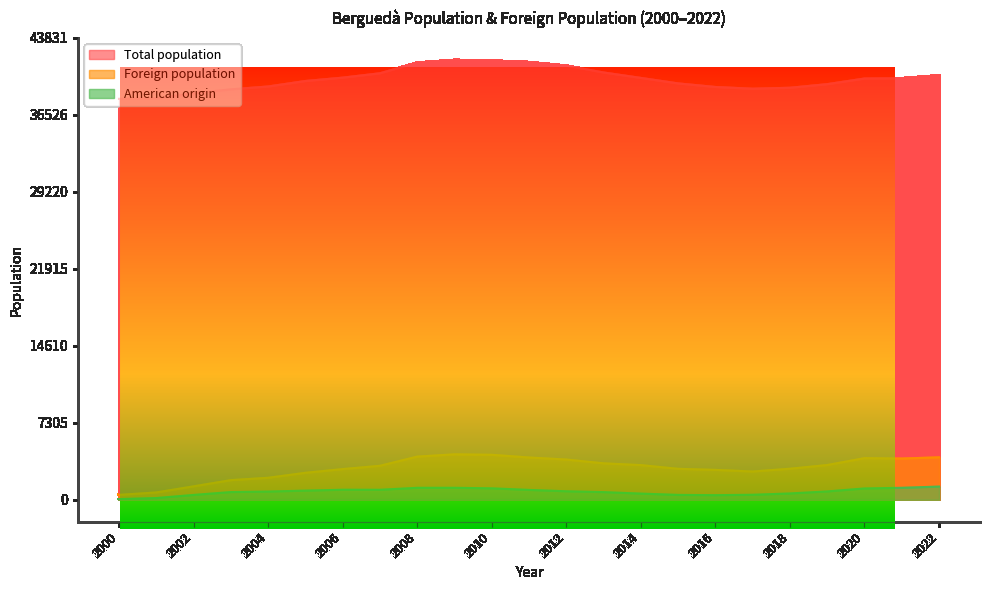

Reading left to right, what are all the values shown in this chart?

Total population: 38051	38087	38593	38955	39224	39746	40064	40479	41488	41744	41683	41540	41202	40555	40039	39517	39178	39013	39104	39446	39980	40004	40279
Foreign population: 460	691	1271	1860	2083	2556	2908	3221	4091	4309	4265	4008	3816	3455	3287	2934	2832	2680	2942	3293	3945	3910	4024
American origin: 63	161	457	729	778	866	949	945	1133	1135	1084	933	805	725	585	460	435	472	598	789	1072	1132	1250